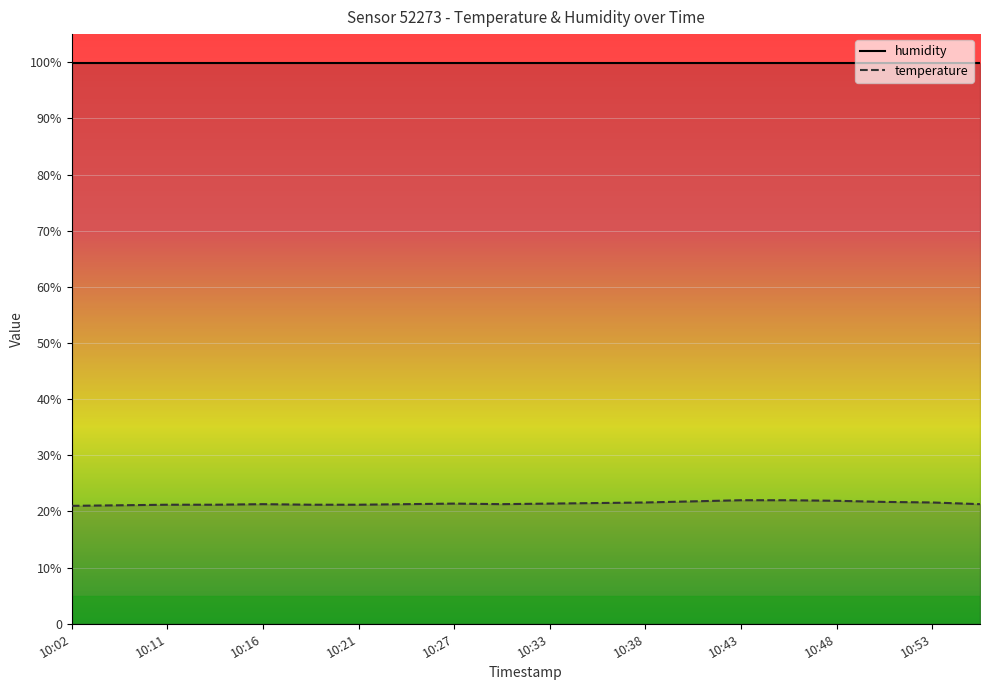

True or false: temperature and humidity cross at least once.

False